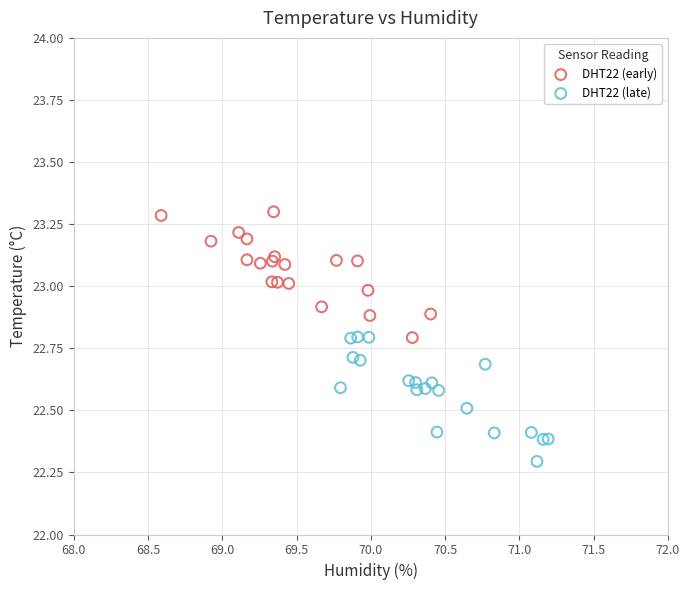

Which series reaches the maximum Y coordinate?

DHT22 (early)